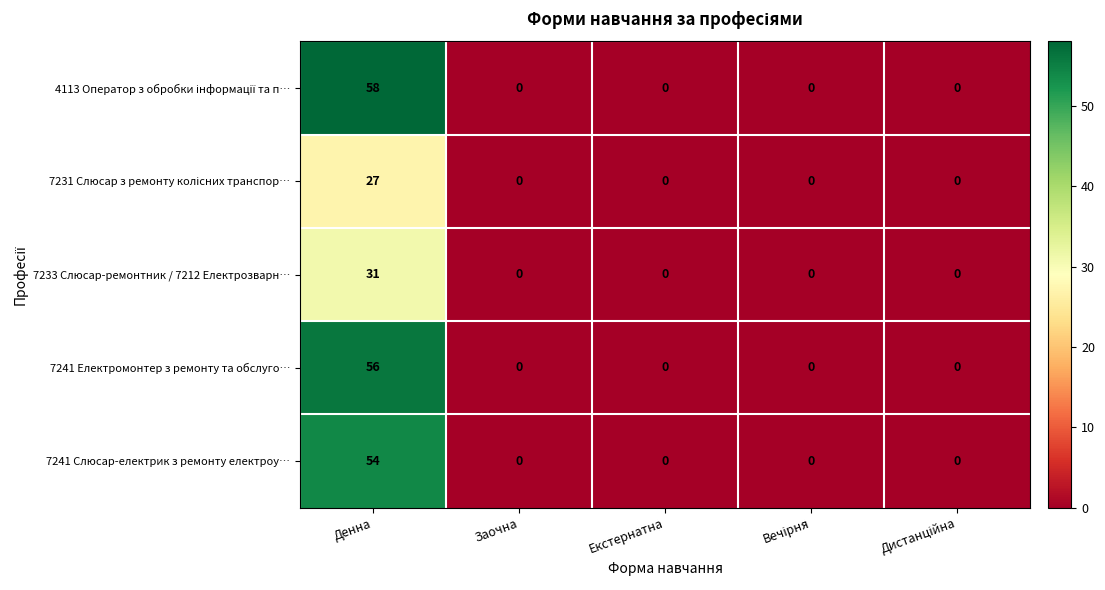

What is the maximum value shown in the chart?

58